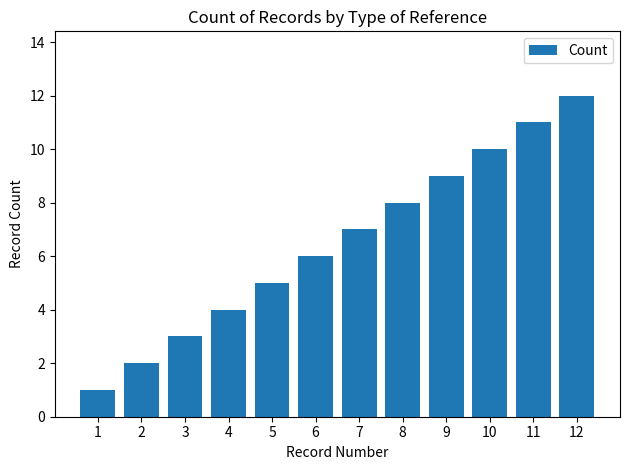

Which category has the lowest value across all series?

1